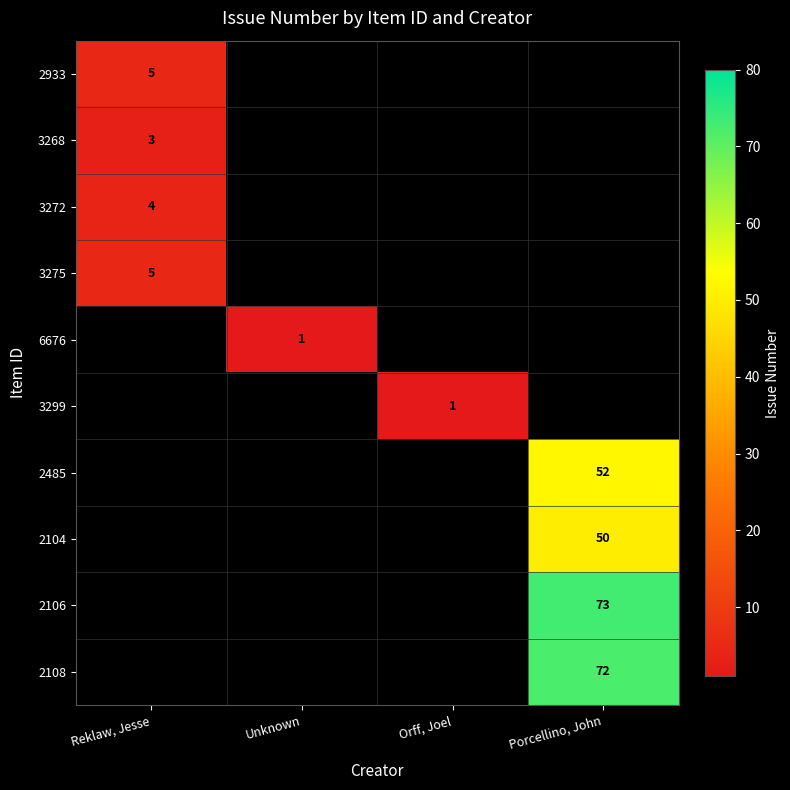

The value of 3272 at Reklaw, Jesse is 4. True or false?

True